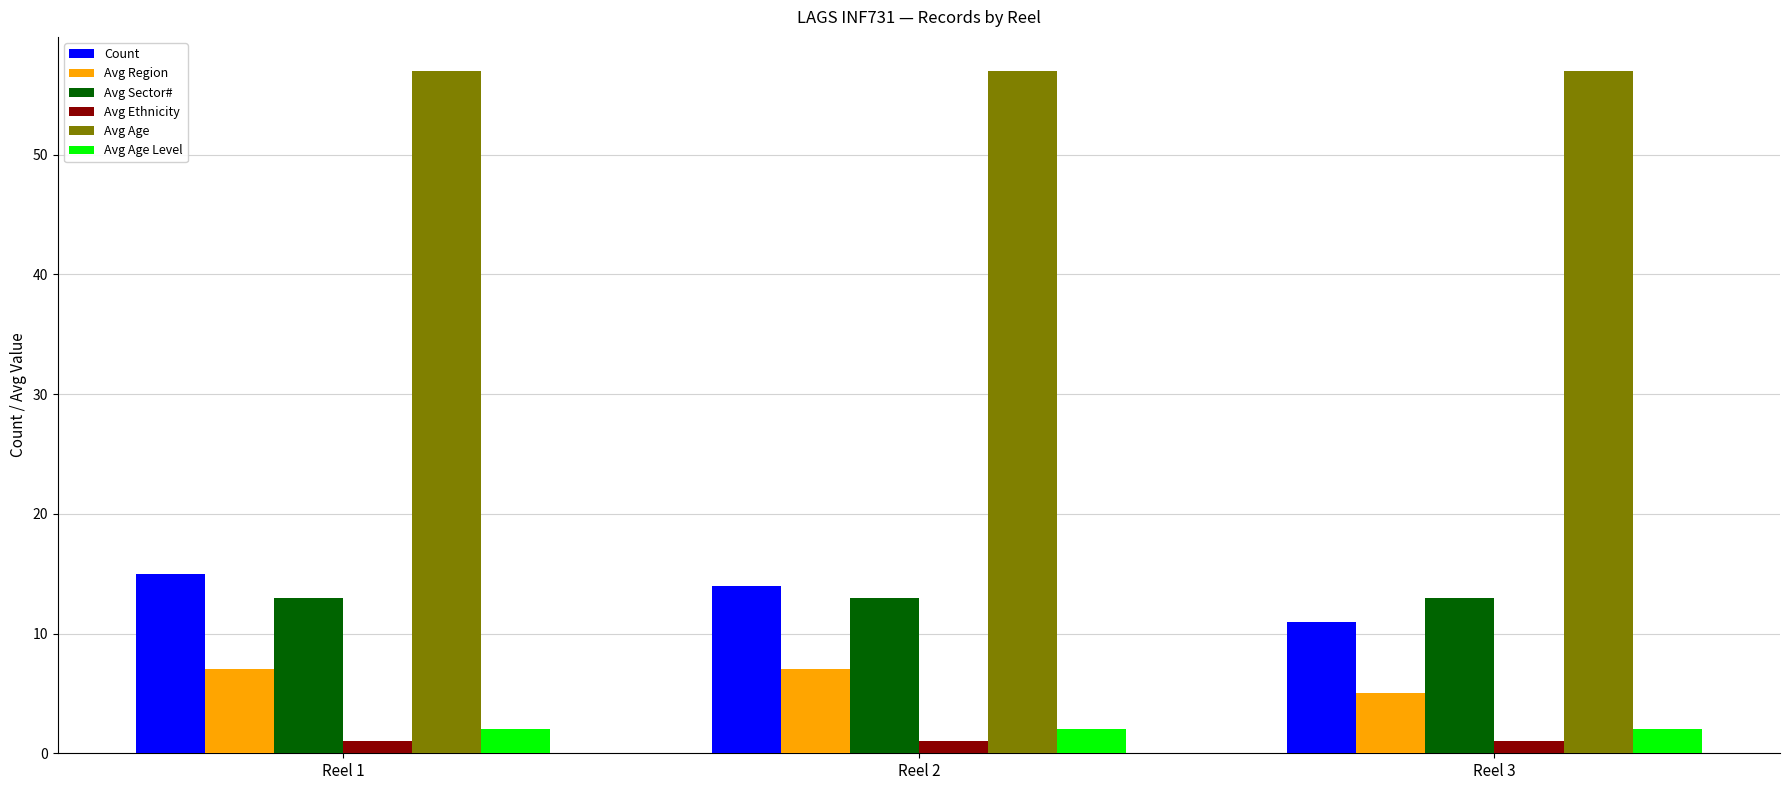

Which series has the largest total across all categories?

Avg Age